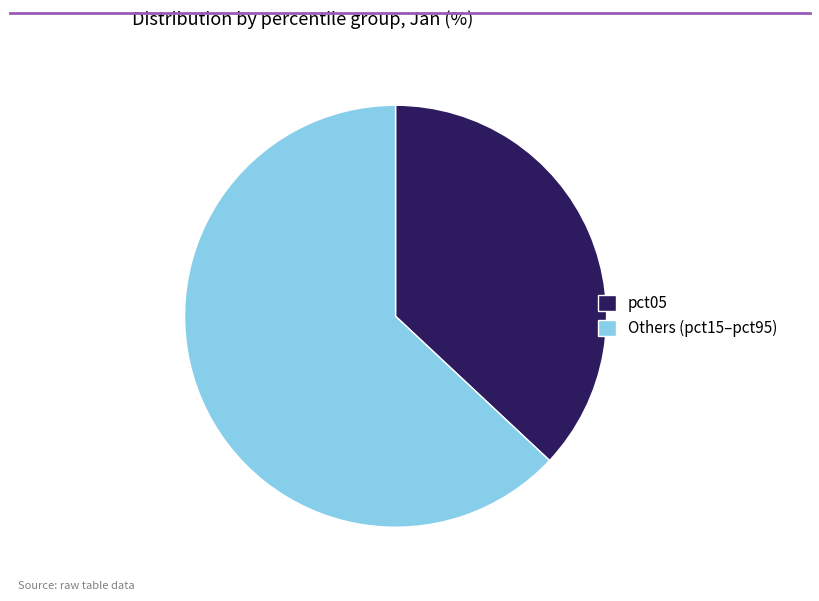

Between Others (pct15–pct95) and pct05, which is larger?

Others (pct15–pct95)